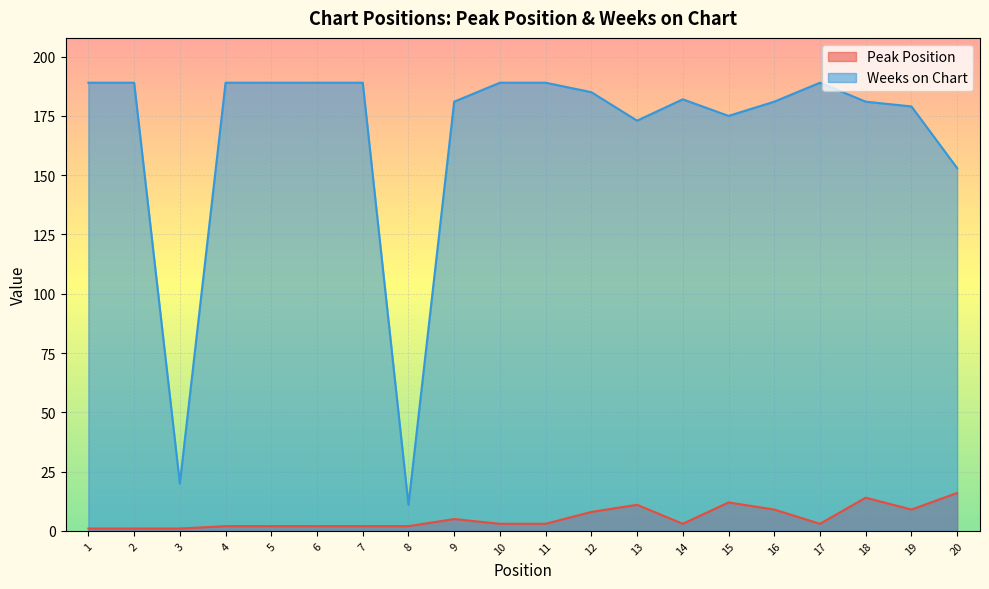

What is the minimum value for Weeks on Chart?

11